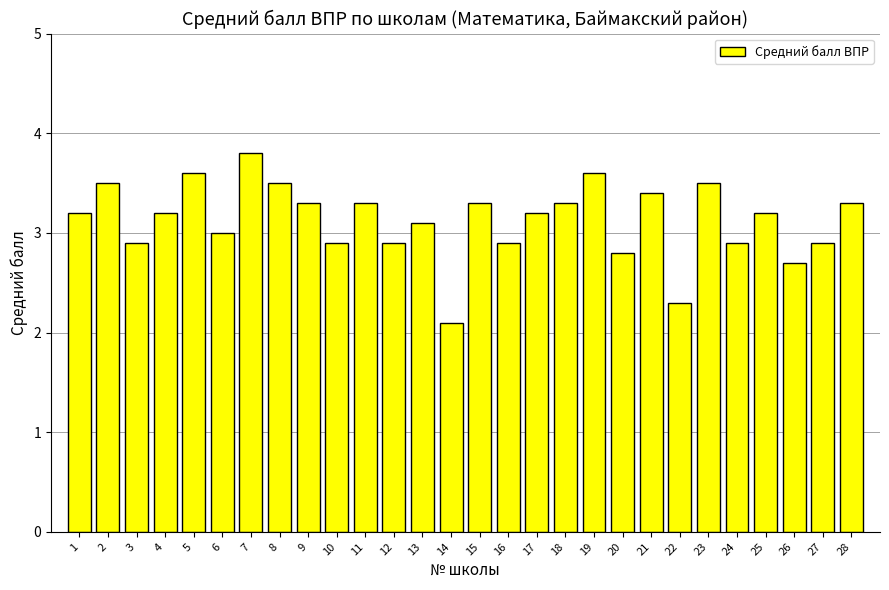

Read the value at 11.

3.3